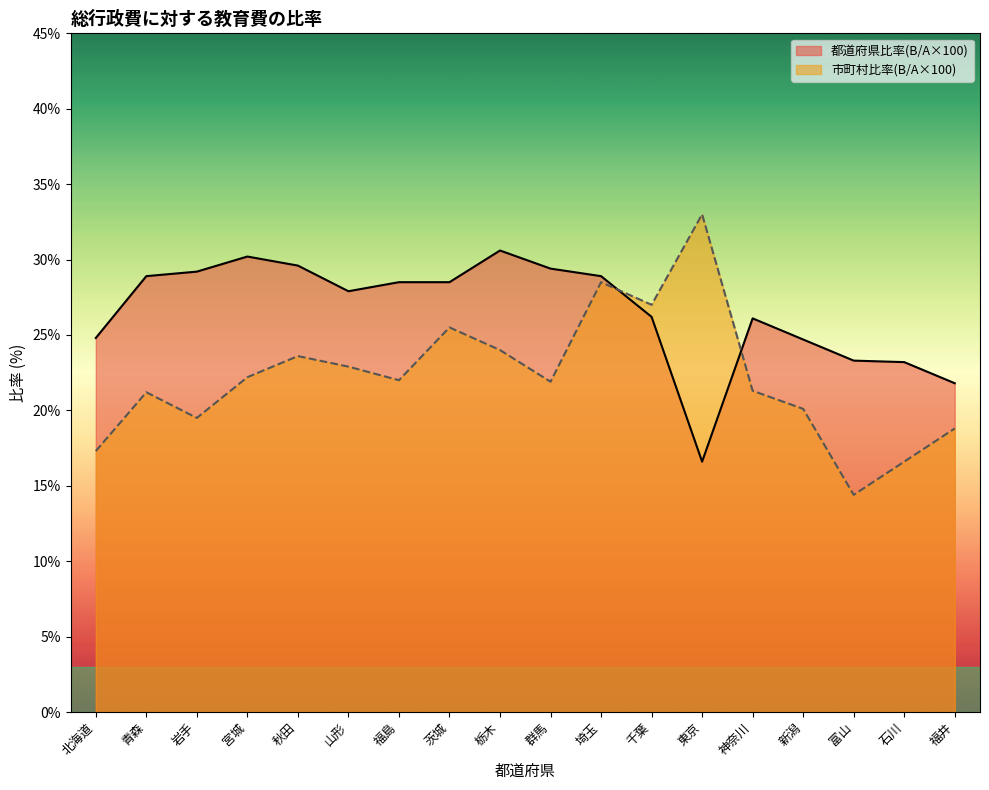

What is the maximum value for 市町村比率(B/A×100)?

33.0